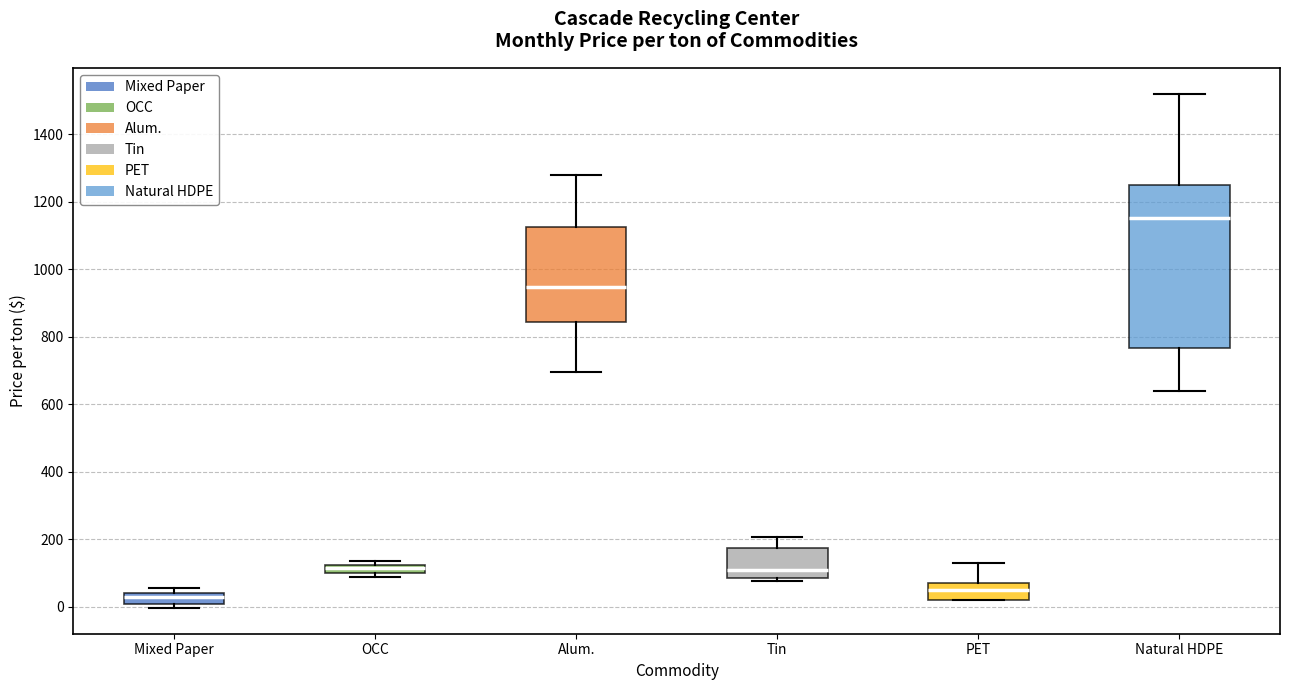

Which box is the tallest, from its lower edge to its upper edge?

Natural HDPE